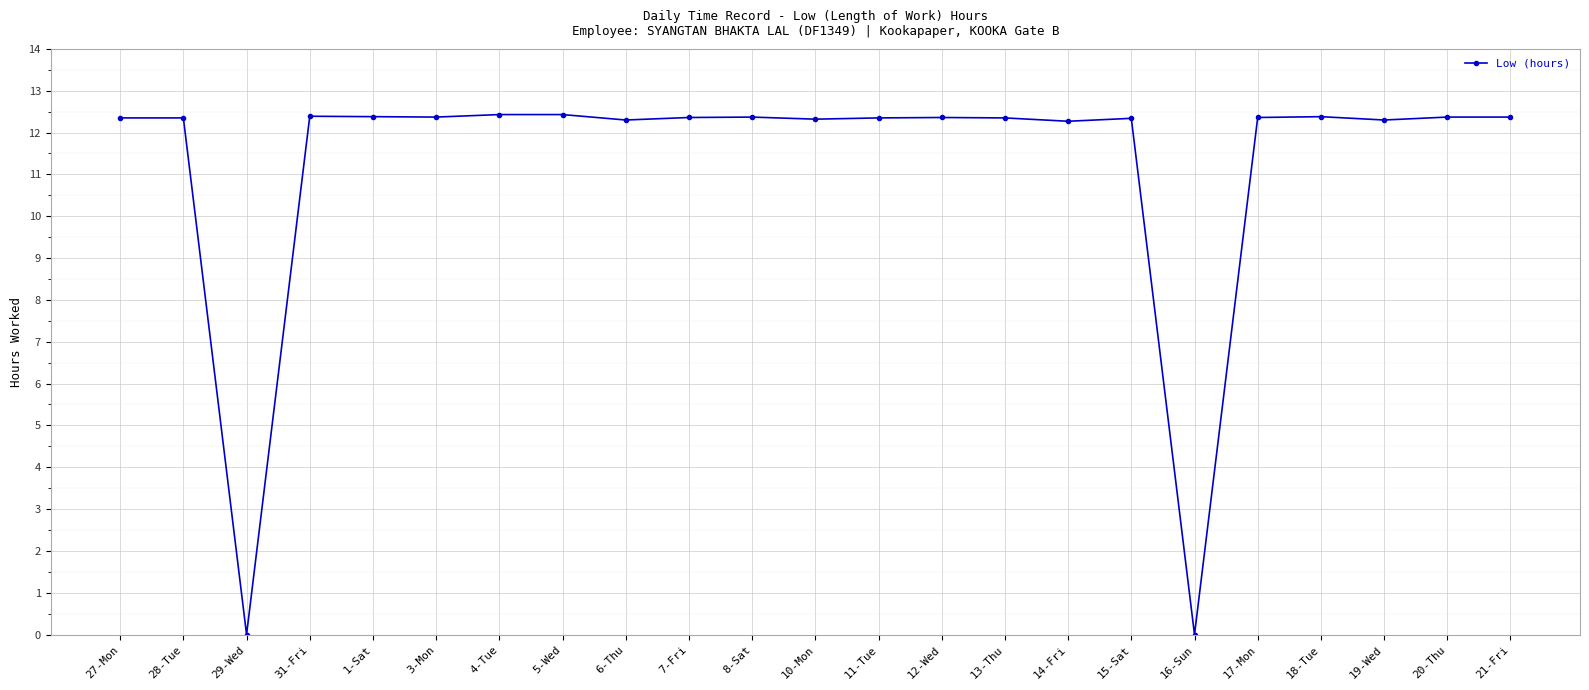

What position from the left is 19-Wed?

21